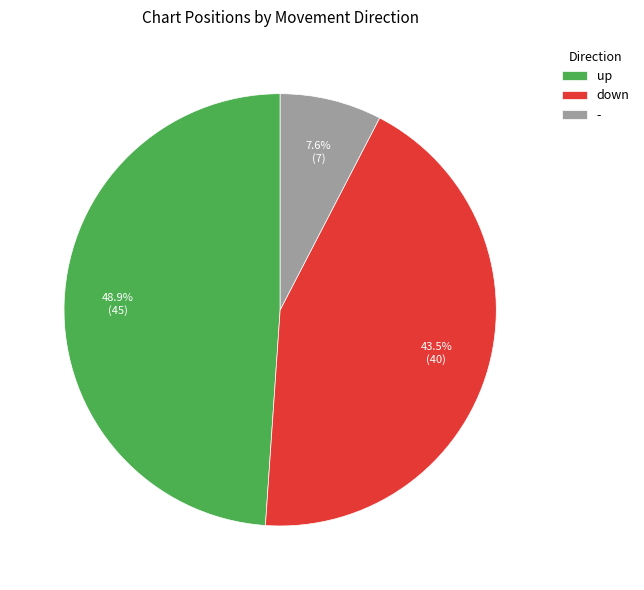

Does any single category account for the majority?

No